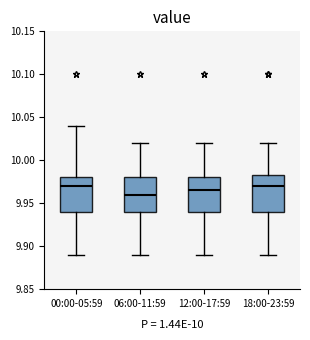

Reading left to right, transcribe this box plot: for each box, give where its median line is, the range the box spans, and where its two whiskers end, as read against the y-axis. The values are not printed on the chart, so give them approximately, as read against the axis.

00:00-05:59: median 9.970, box 9.940 to 9.980, whiskers 9.890 to 10.040
06:00-11:59: median 9.960, box 9.940 to 9.980, whiskers 9.890 to 10.020
12:00-17:59: median 9.965, box 9.940 to 9.980, whiskers 9.890 to 10.020
18:00-23:59: median 9.970, box 9.940 to 9.985, whiskers 9.890 to 10.020